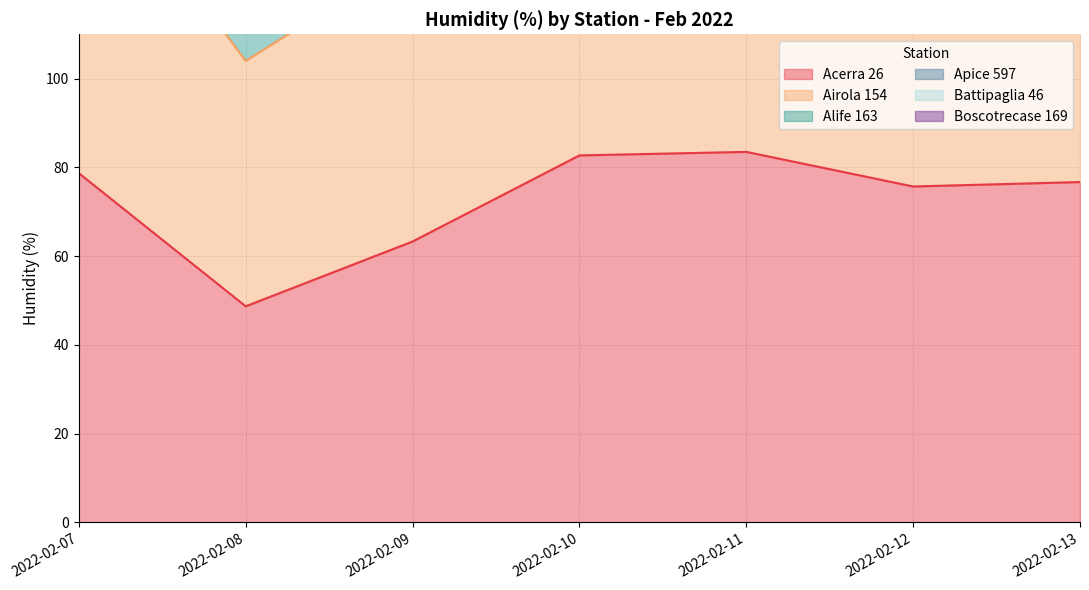

True or false: Boscotrecase 169 and Airola 154 intersect in this chart.

False